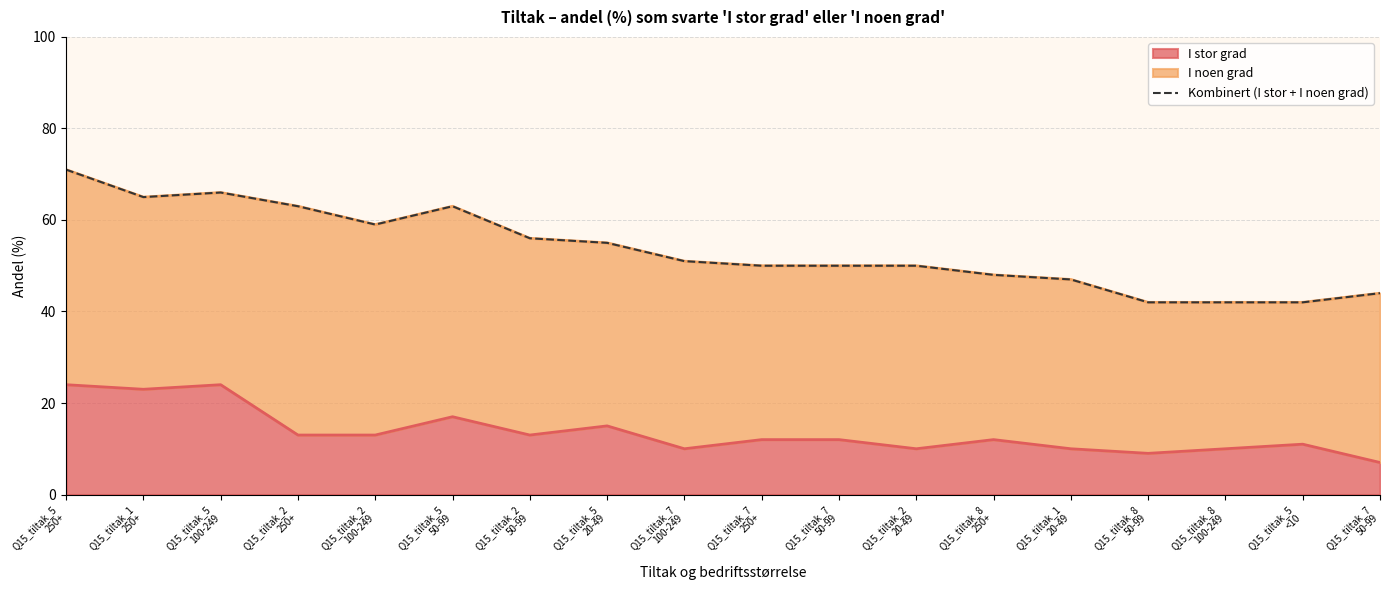

How many lines are shown in the chart?

1